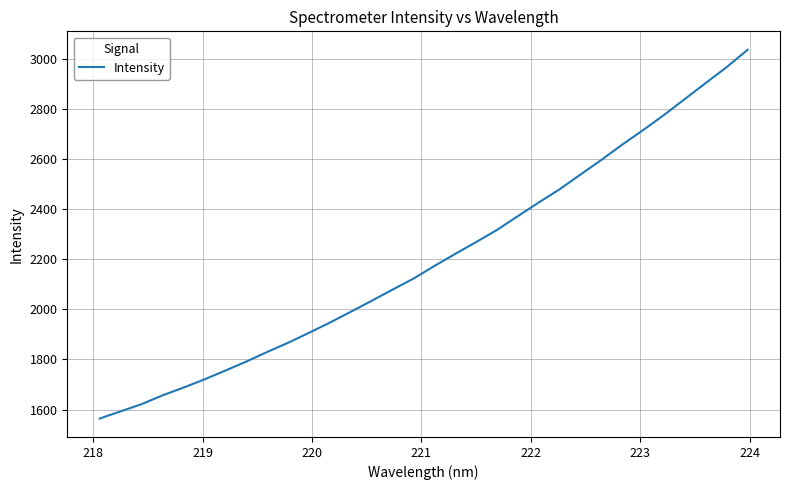

What is the maximum value shown in the chart?

3035.3